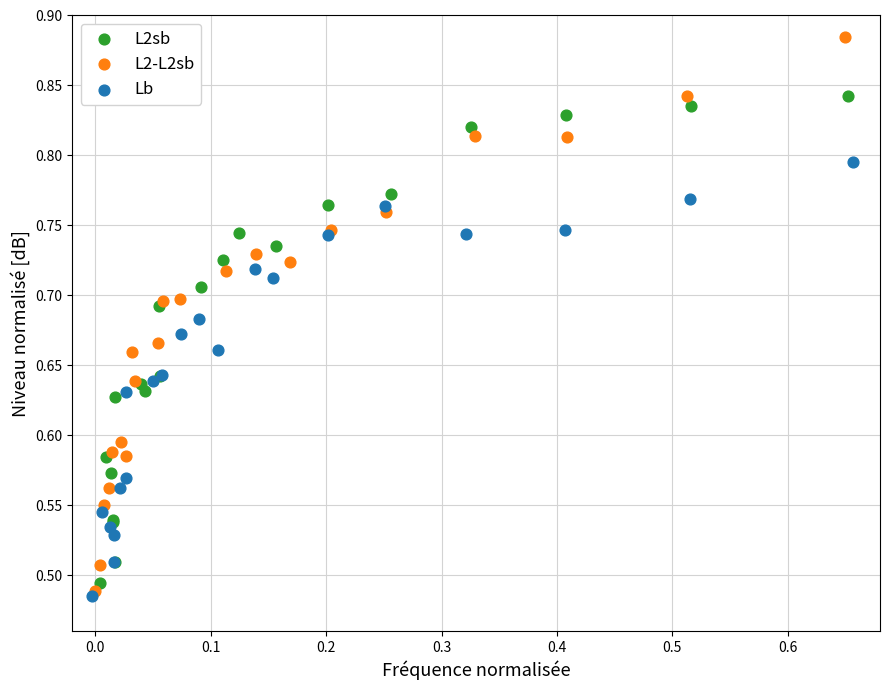

Which series contains the highest Y value?

L2-L2sb